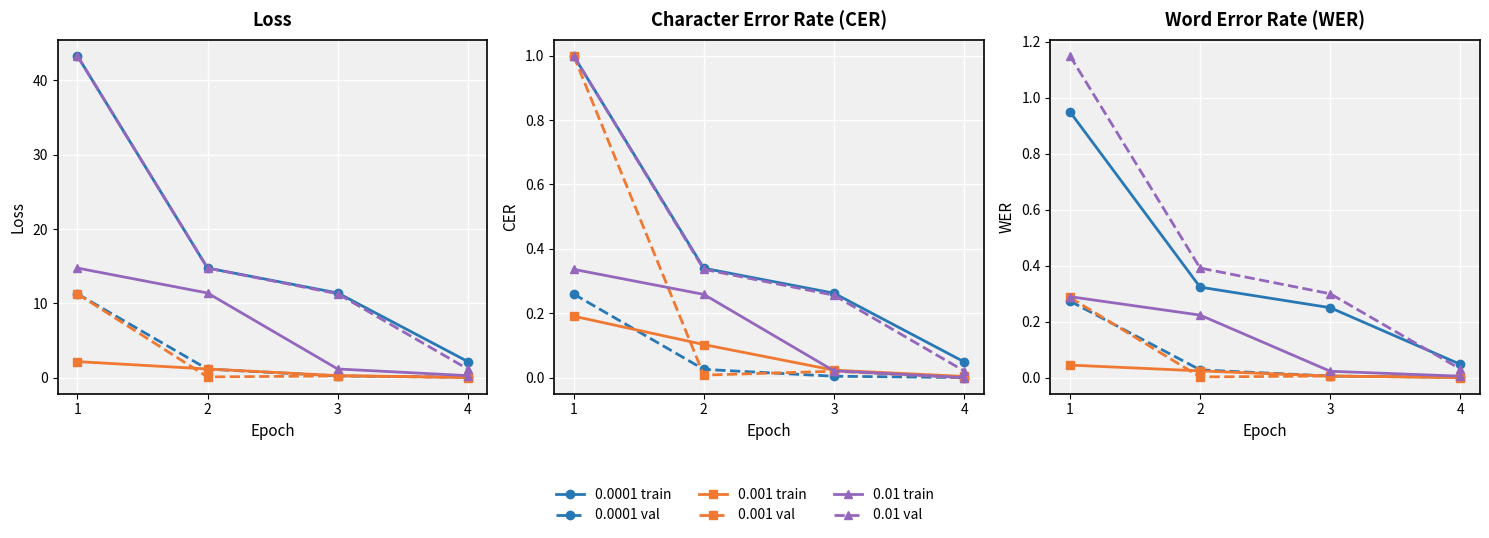

Which series has the largest range (max minus min)?

0.01 val